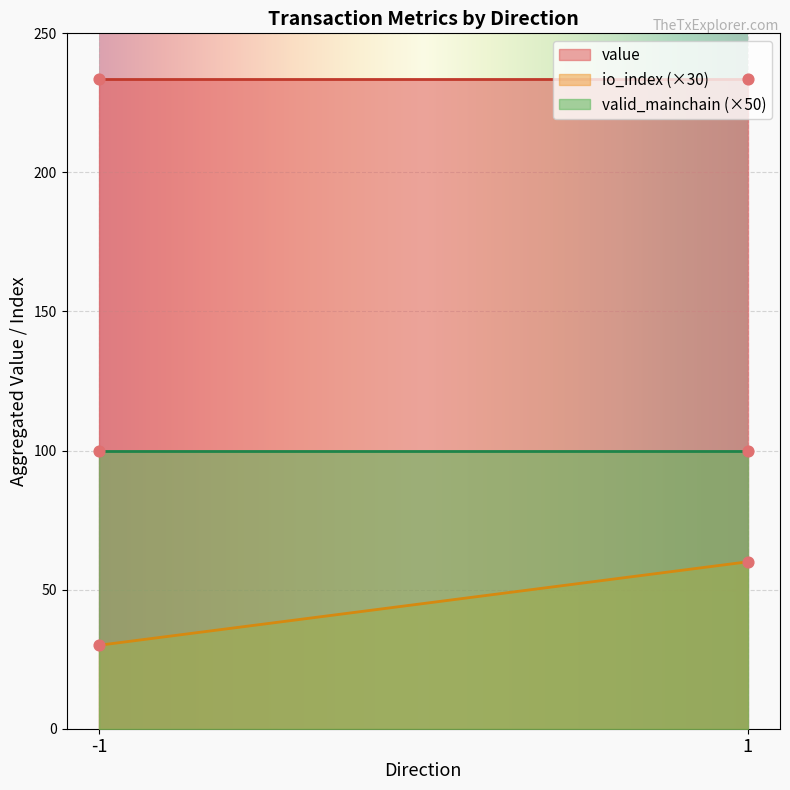

Which series has the largest Y range (max minus min)?

io_index